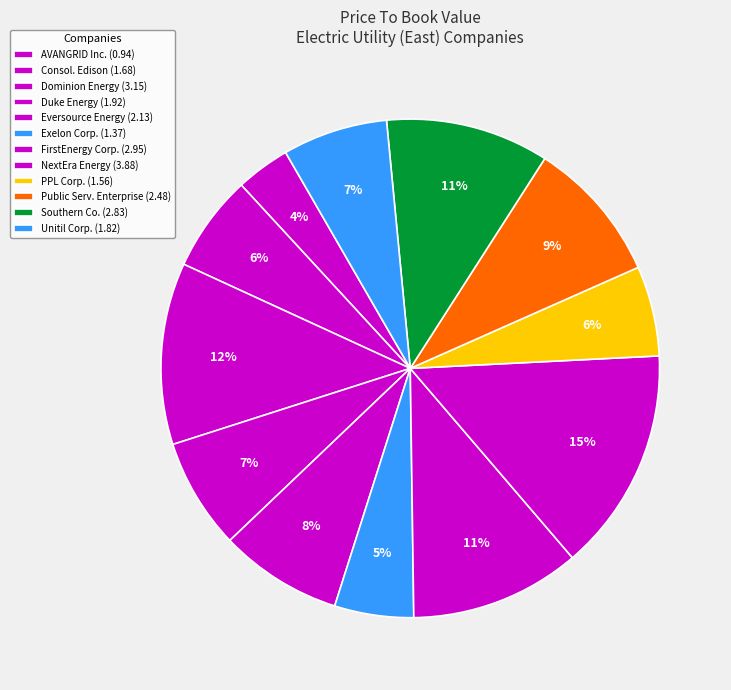

Count the number of slices in the pie.

12